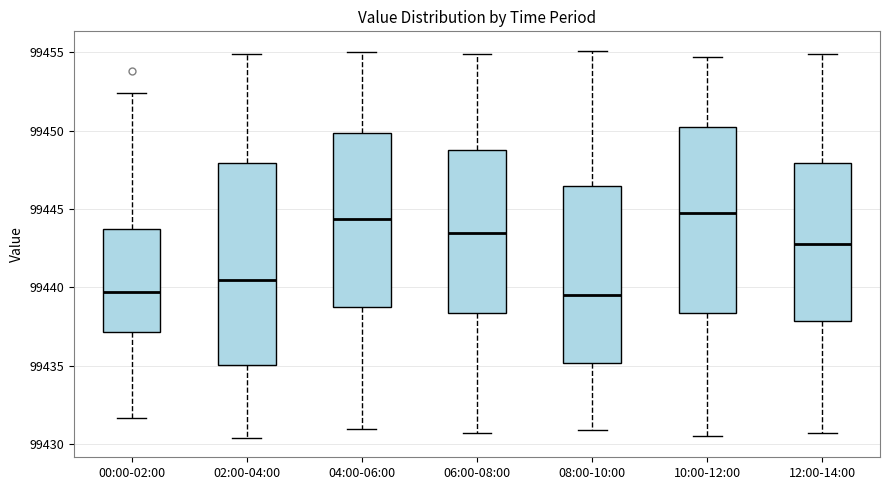

Which box is the tallest, from its lower edge to its upper edge?

02:00-04:00